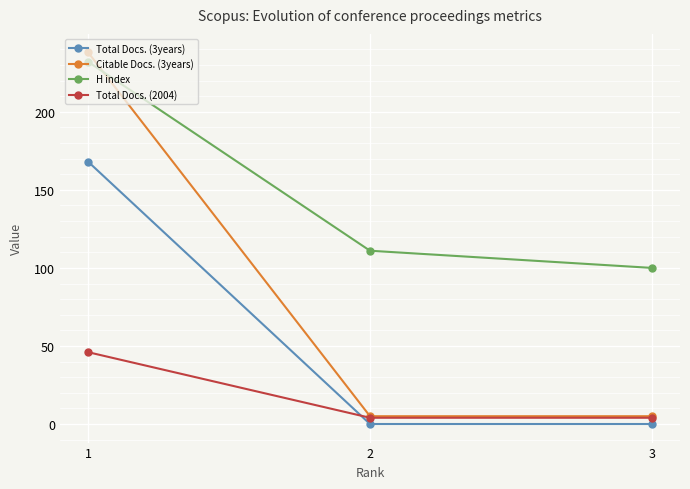

Which series has the largest range (max minus min)?

Citable Docs. (3years)